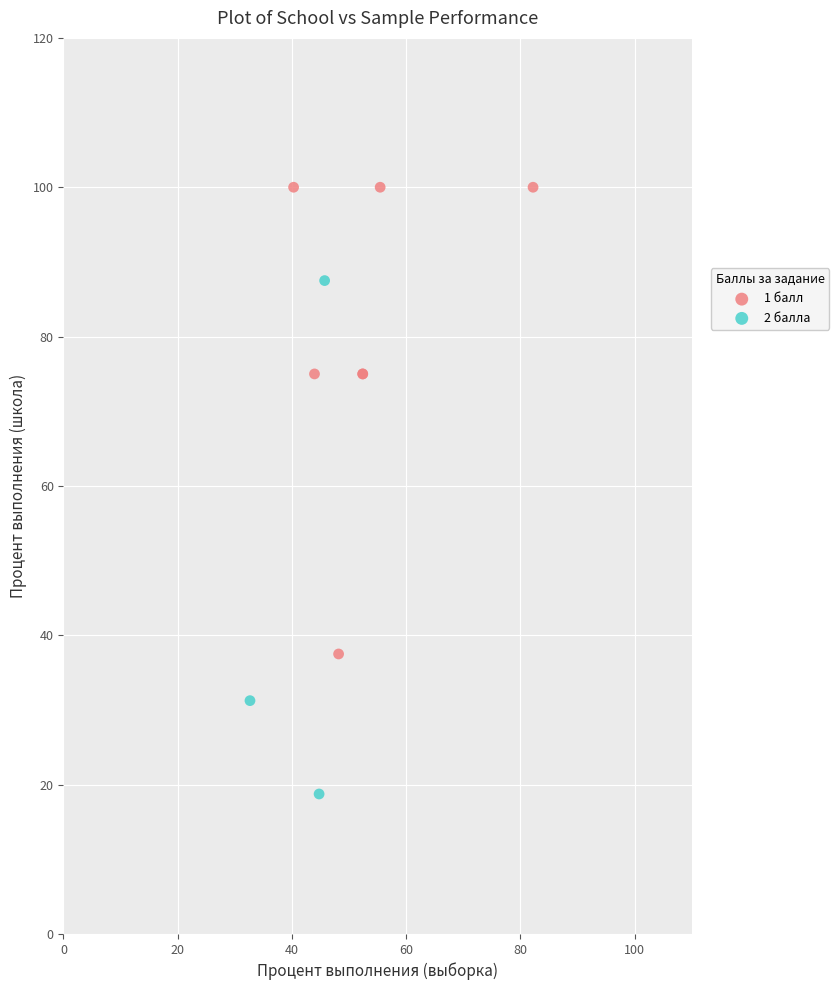

Which series reaches the maximum Y coordinate?

1 балл